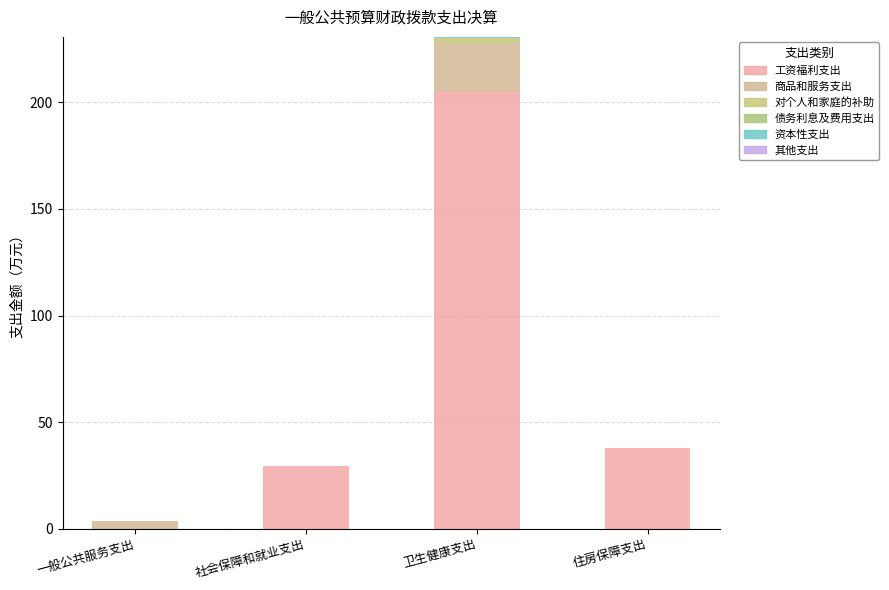

At how many categories does at least one series exceed 167?

1